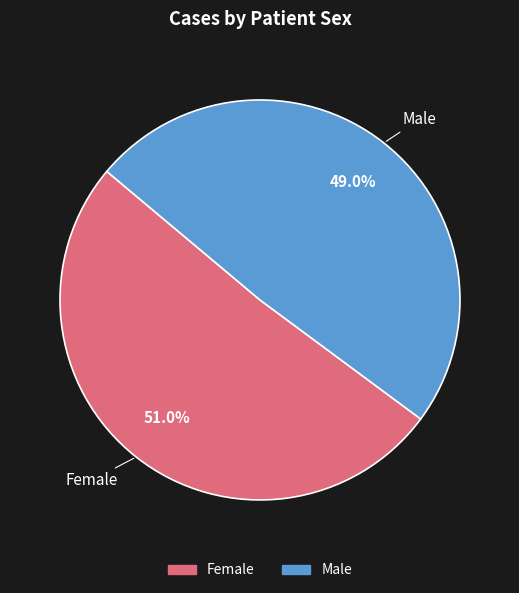

Combined, what portion of the pie is Male and Female?

100.0%